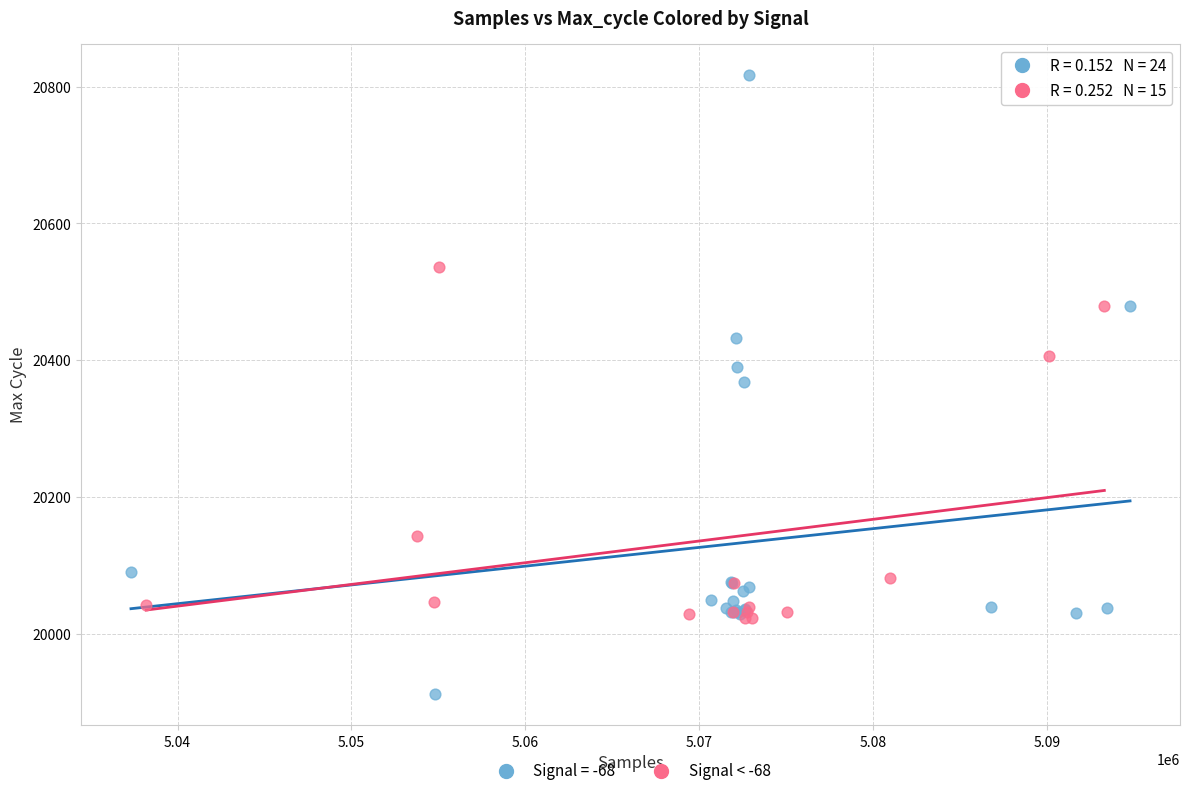

Which series reaches the minimum Y coordinate?

Signal = -68